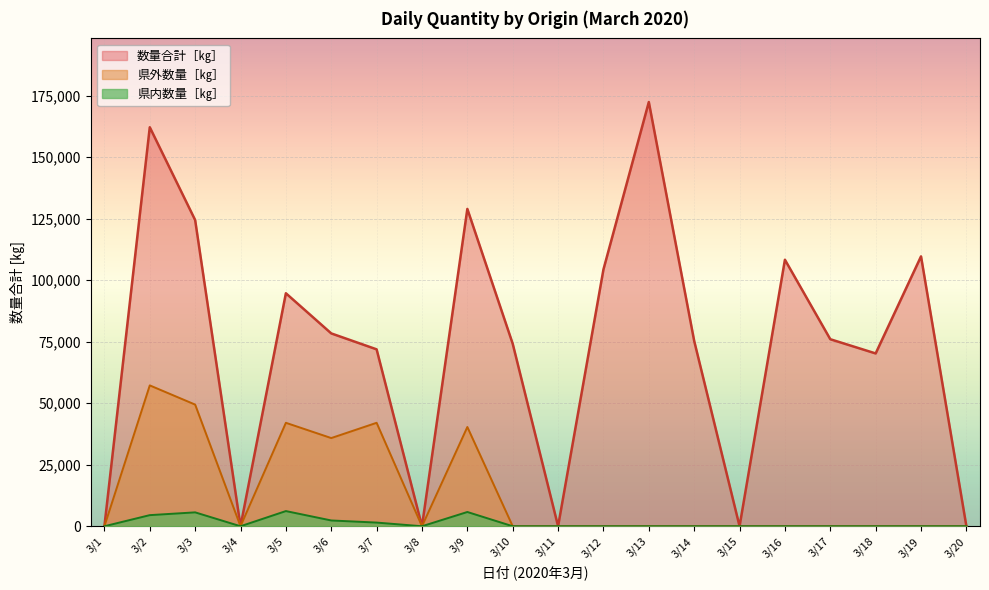

What is the sum of the 県内数量［㎏］ values at 3/9 and 3/11?

5794